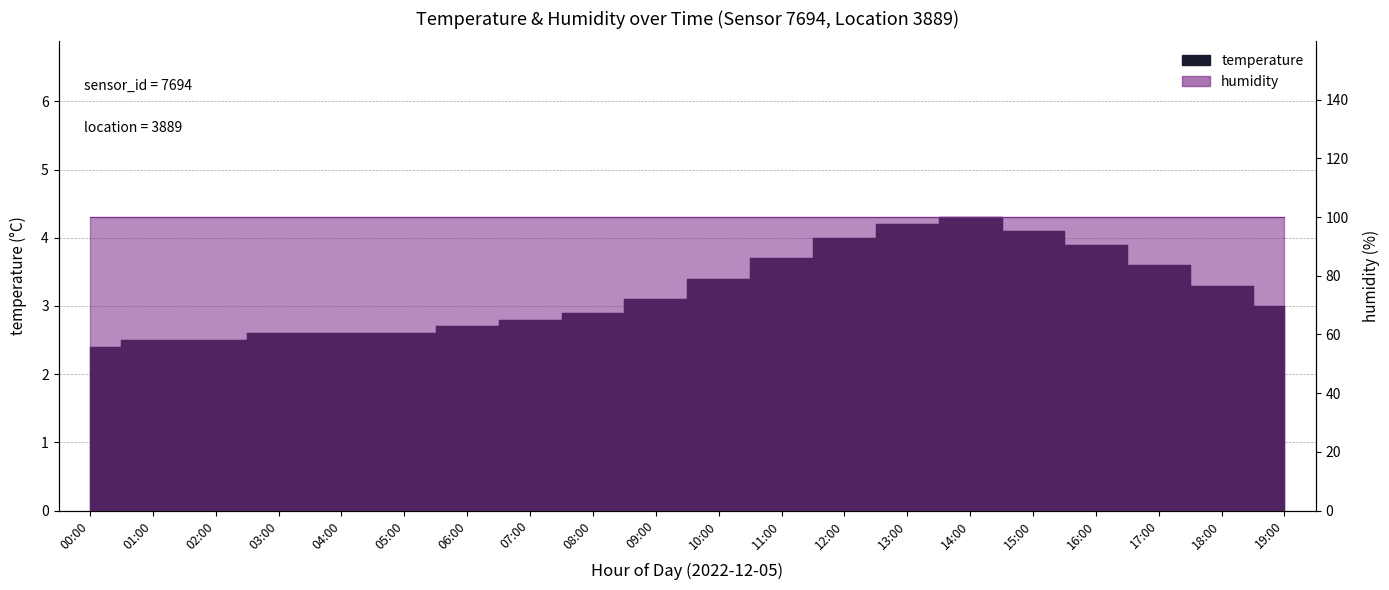

Reading left to right, list all the values displayed in this chart.

2.4	2.5	2.5	2.6	2.6	2.6	2.7	2.8	2.9	3.1	3.4	3.7	4.0	4.2	4.3	4.1	3.9	3.6	3.3	3.0